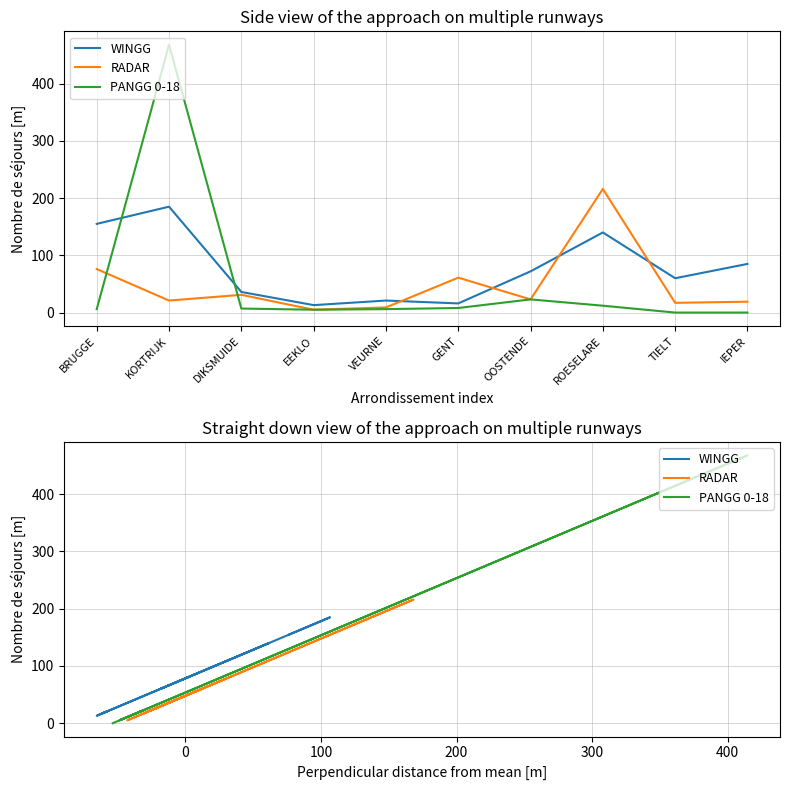

True or false: RADAR has more than 0 points higher than both neighbors.

True